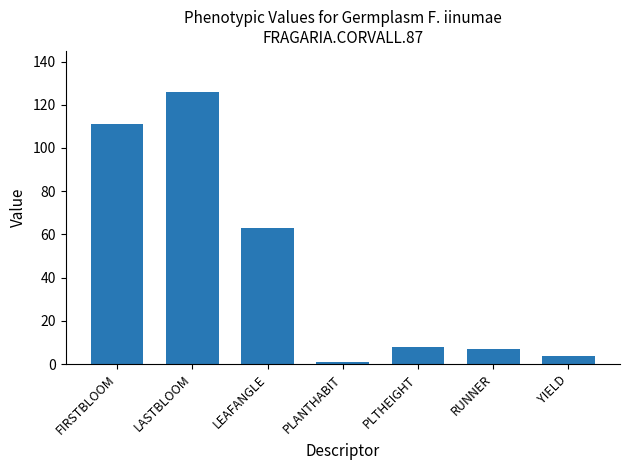

What is the maximum value shown in the chart?

126